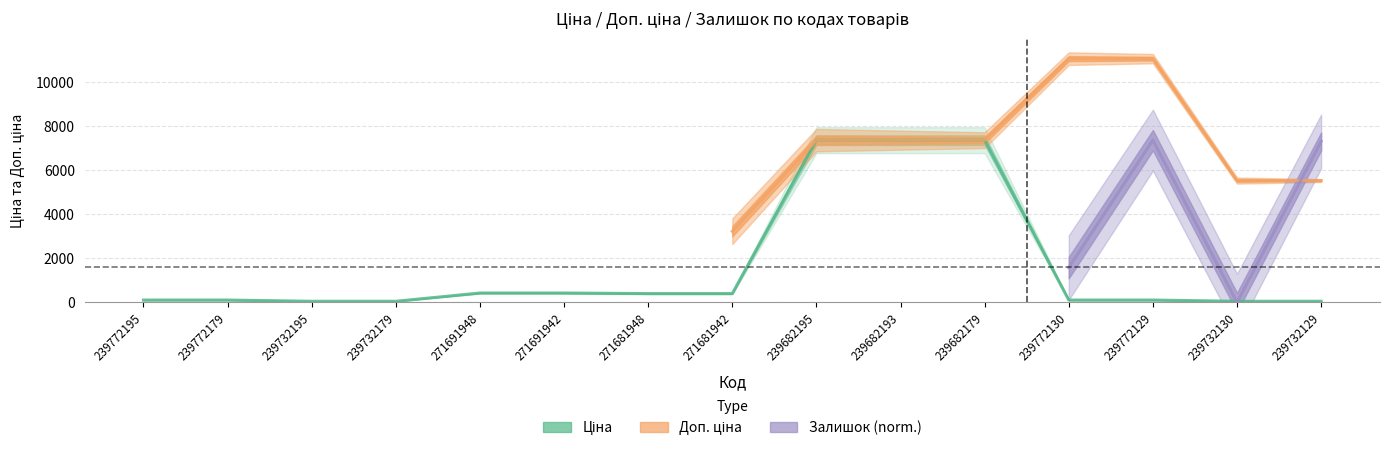

What is the average value of the Ціна series?

1627.3